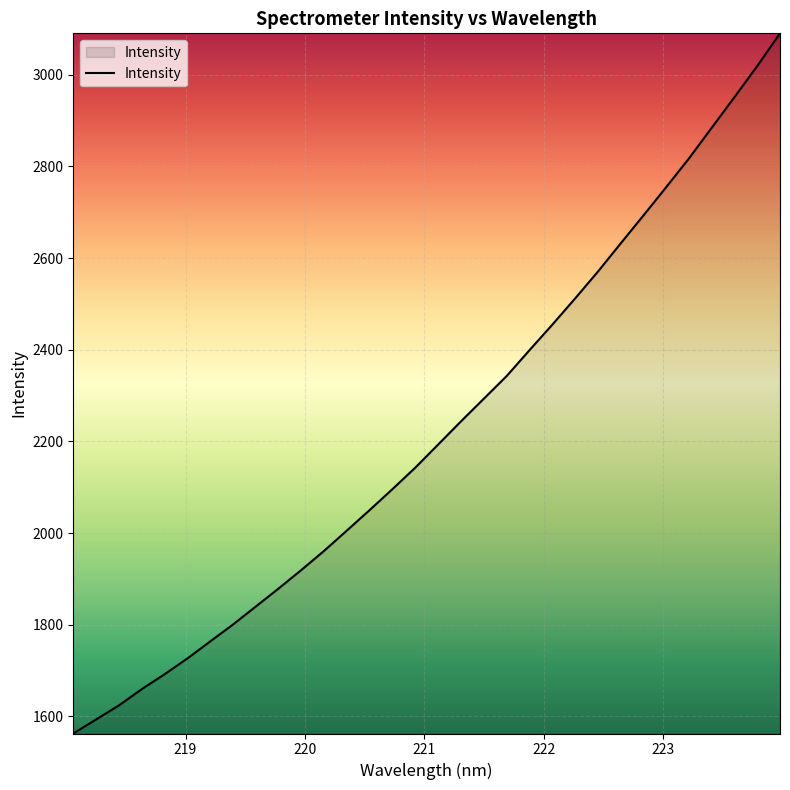

What is the greatest value displayed?

3090.6